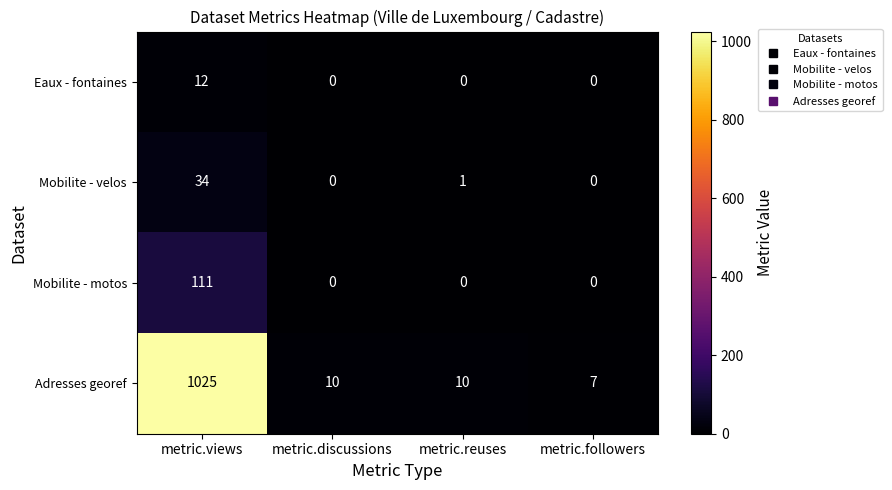

How many values in the Adresses georef series are below 10?

1